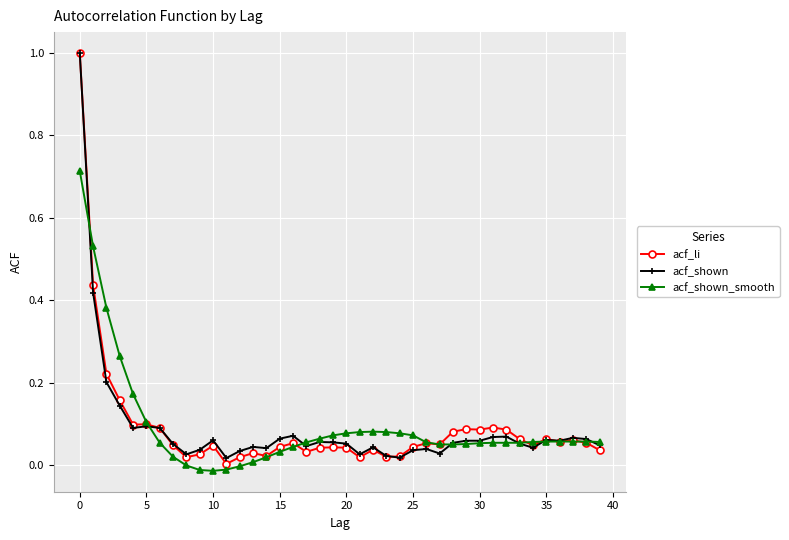

What is the maximum value shown in the chart?

1.0